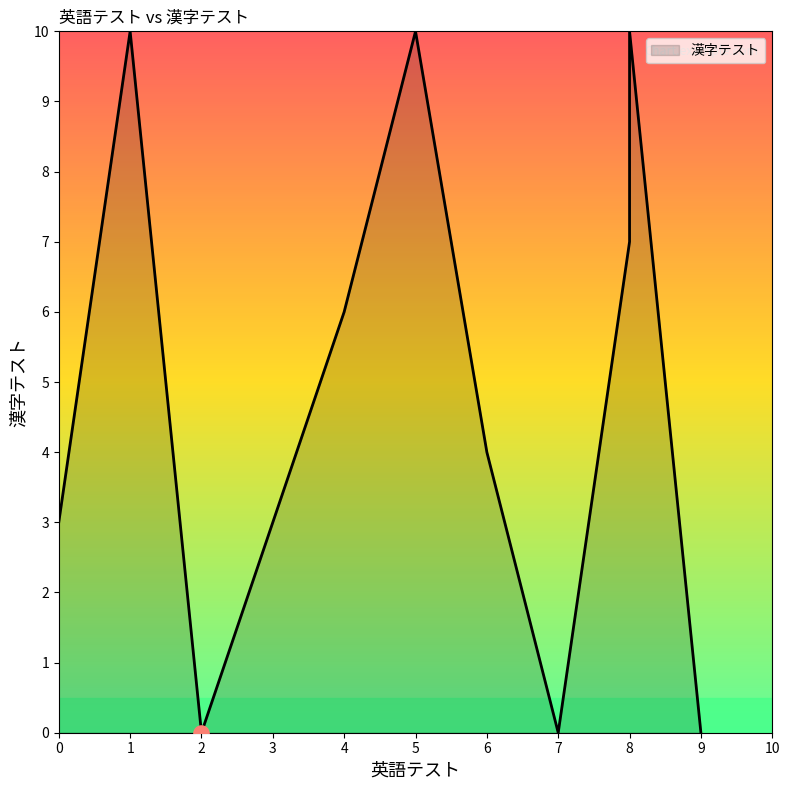

Approximately how many times larger is the value at 0 compared to 5?

0.3